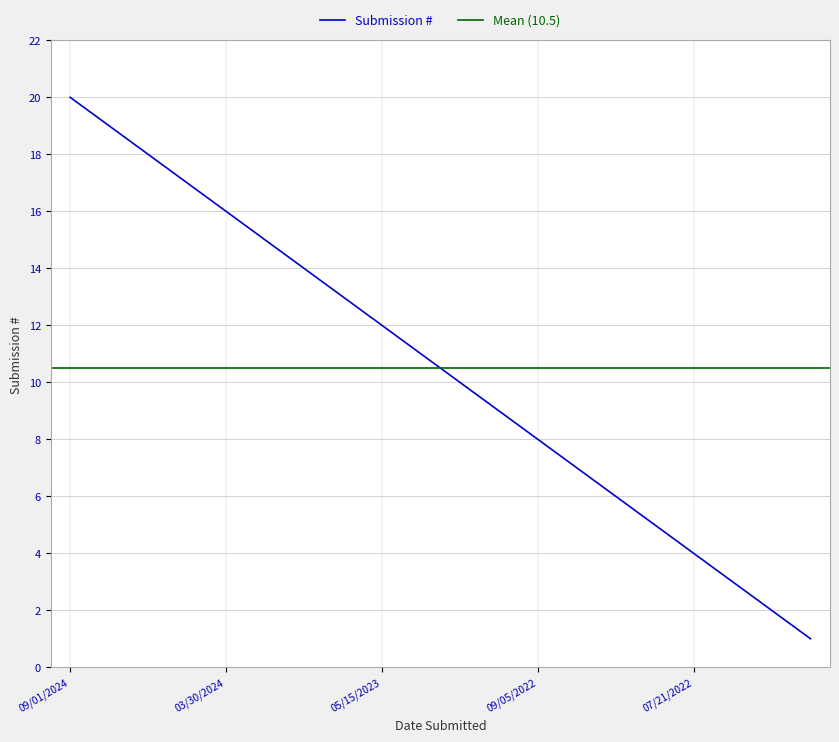

What is the highest value of the Submission # series?

20